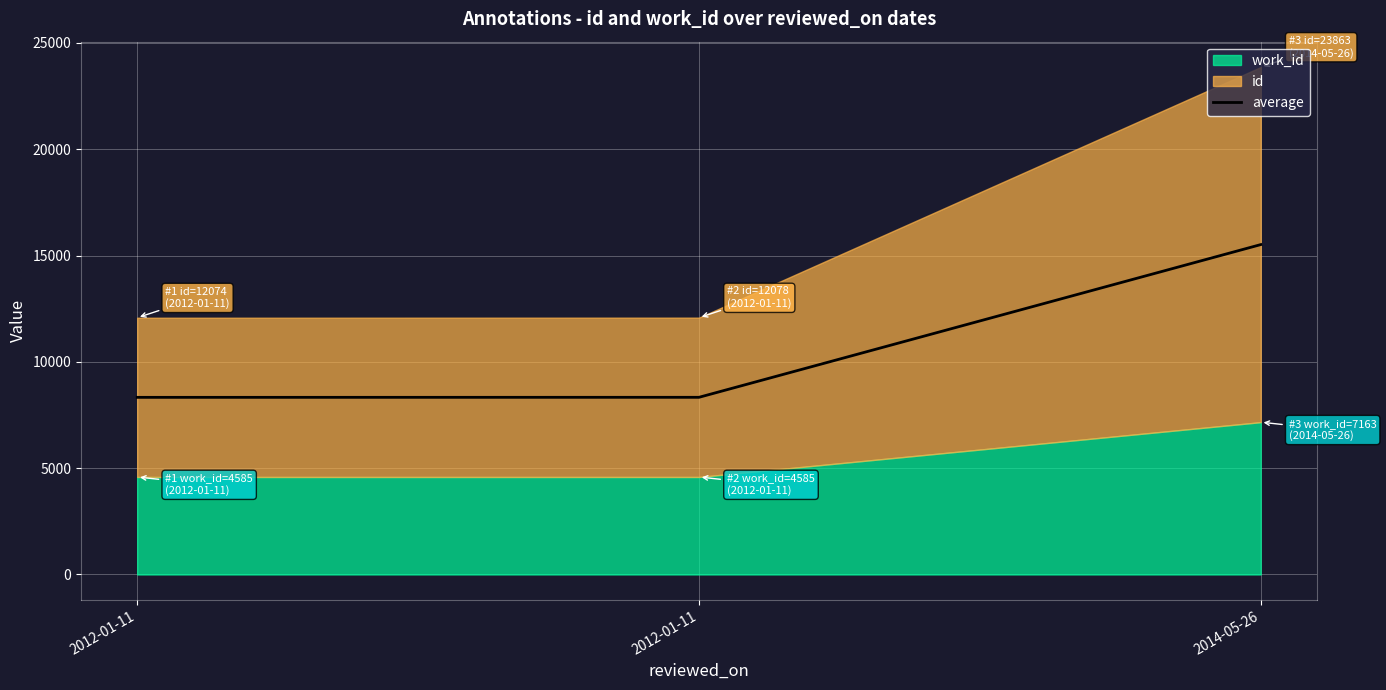

Rank the categories by value from highest to lowest.

2014-05-26, 2012-01-11, 2012-01-11